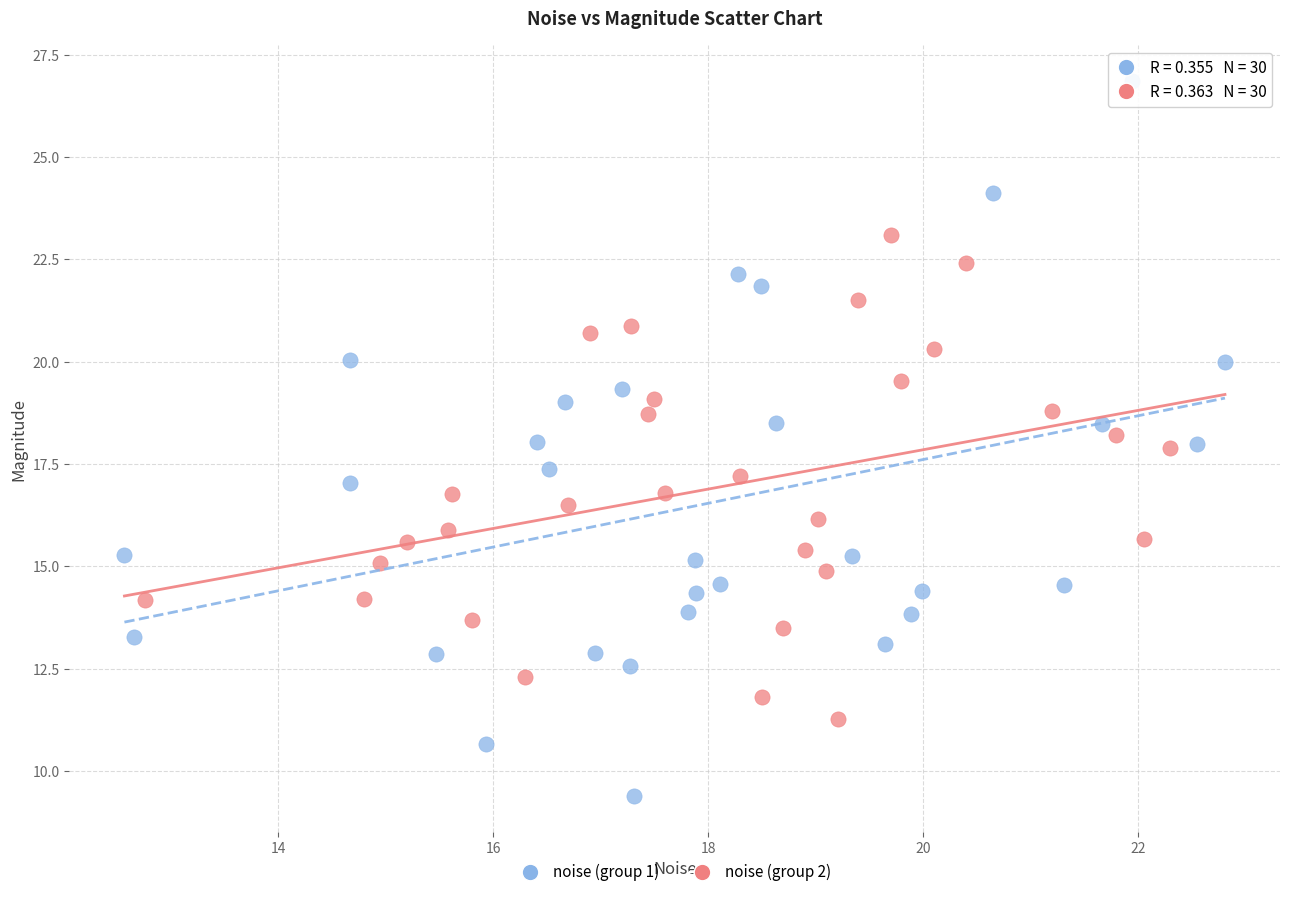

Which series contains the lowest Y value?

noise (group 1)